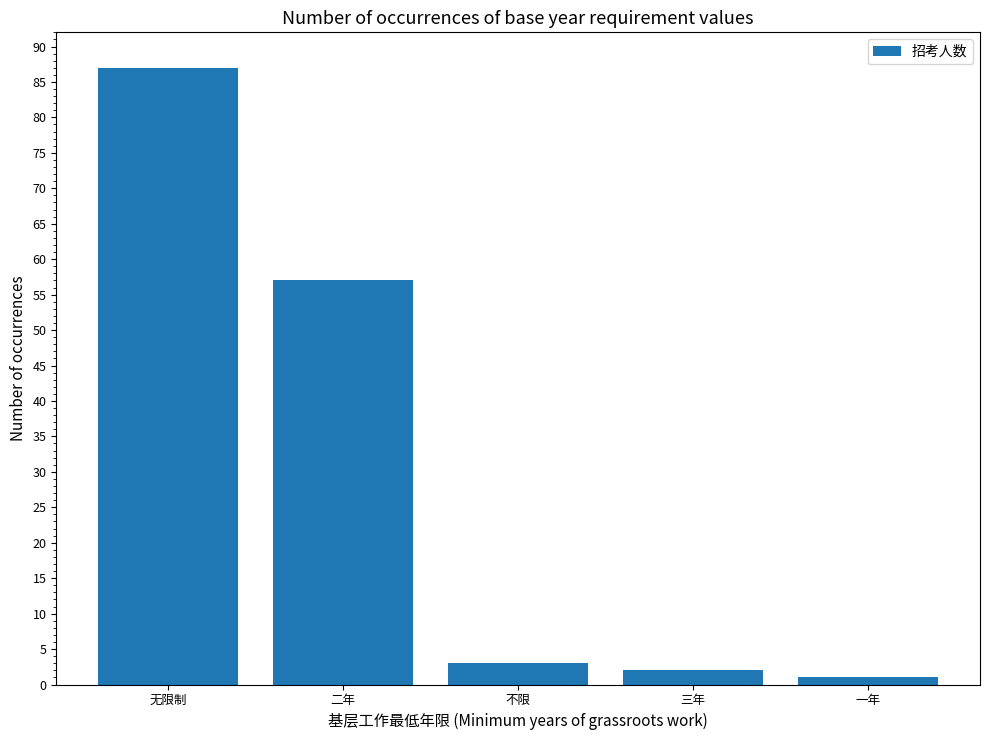

List the labels in order of value, largest first.

无限制, 二年, 不限, 三年, 一年